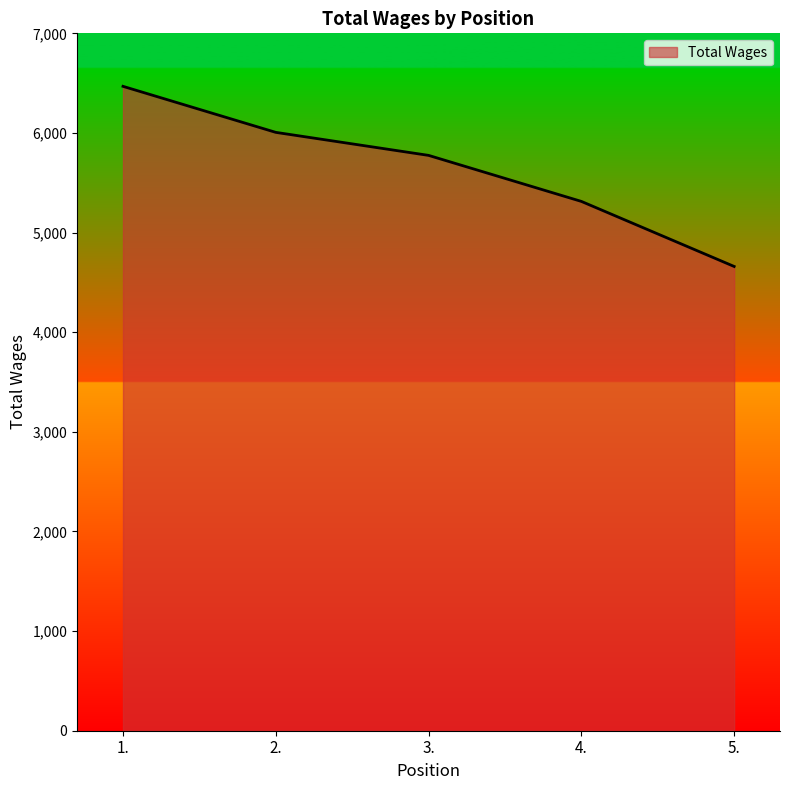

What position from the right is 4.?

2